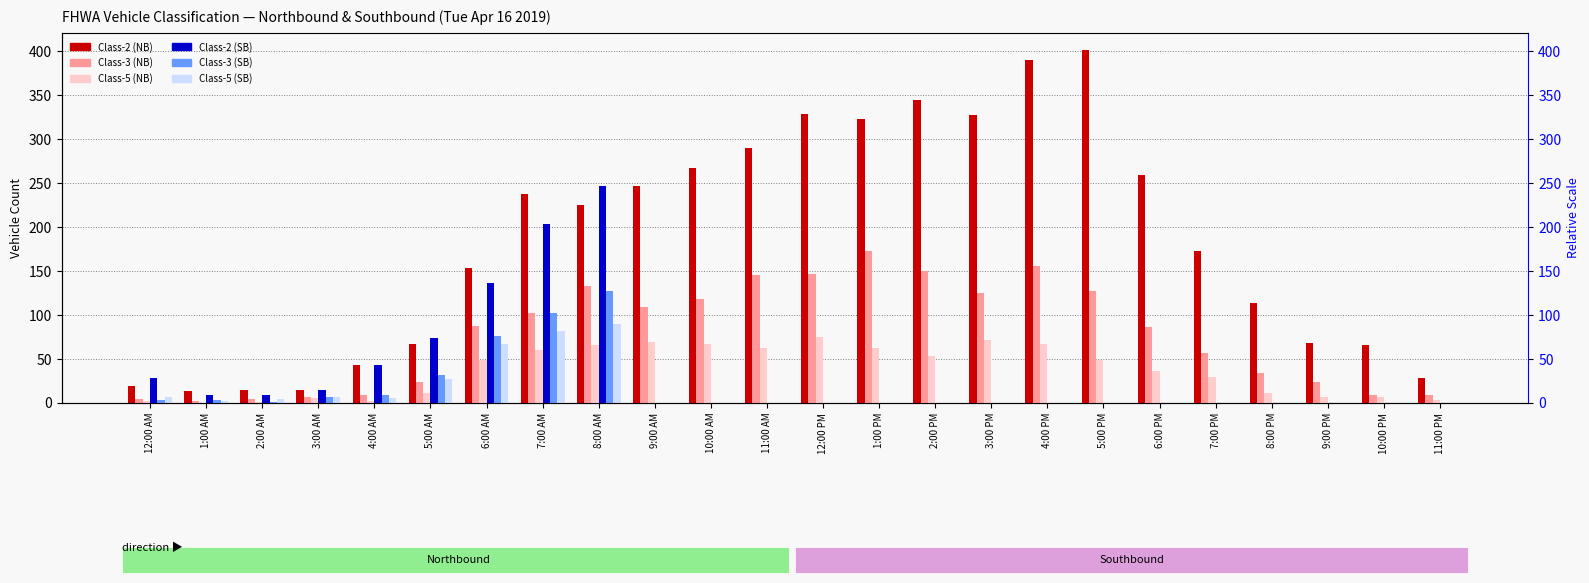

Reading left to right, list all the values displayed in this chart.

Class-2 (NB): 19	13	14	14	43	67	153	238	225	246	267	290	328	323	344	327	390	401	259	173	114	68	66	28
Class-3 (NB): 4	2	4	6	9	24	87	102	133	109	118	145	147	173	150	125	155	127	86	57	34	24	9	9
Class-5 (NB): 2	0	1	5	2	11	49	60	66	69	67	62	75	62	53	71	67	49	36	29	11	7	6	3
Class-2 (SB): 28	9	9	14	43	74	136	203	246	0	0	0	0	0	0	0	0	0	0	0	0	0	0	0
Class-3 (SB): 3	3	1	7	9	31	76	102	127	0	0	0	0	0	0	0	0	0	0	0	0	0	0	0
Class-5 (SB): 7	2	4	6	5	27	67	82	90	0	0	0	0	0	0	0	0	0	0	0	0	0	0	0